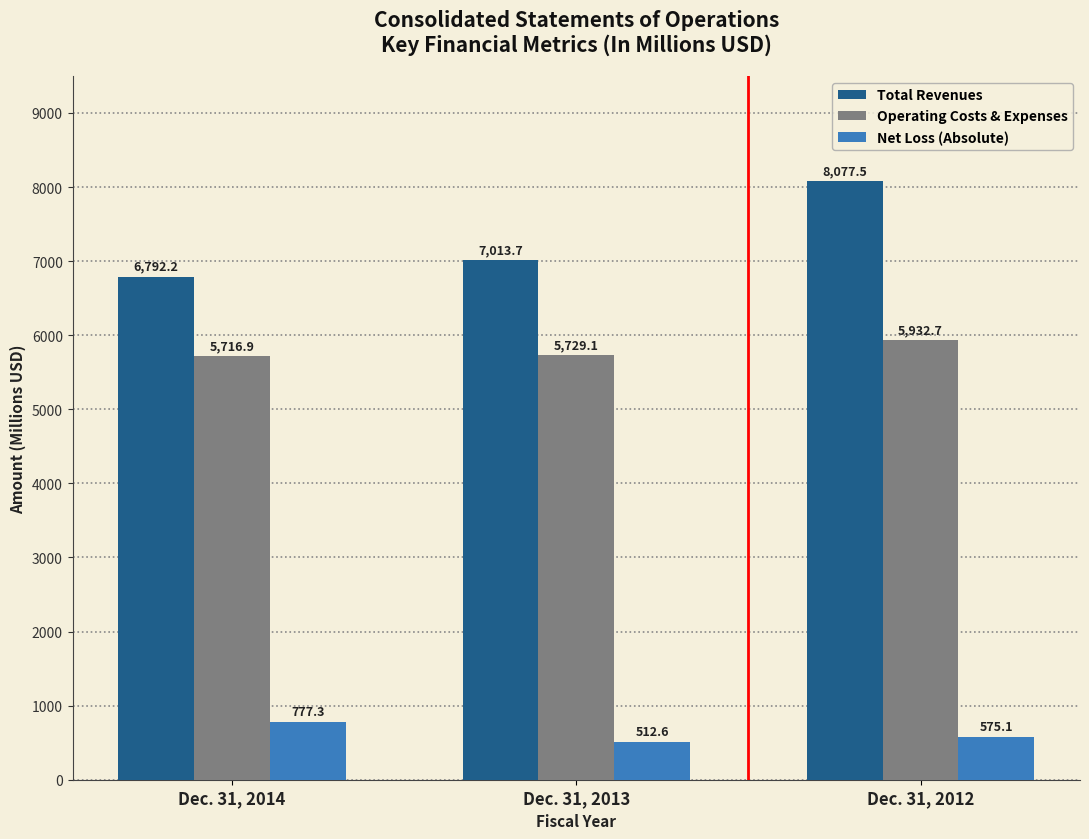

Reading left to right, transcribe all the data shown in this chart.

Total Revenues: Dec. 31, 2014=6792.2	Dec. 31, 2013=7013.7	Dec. 31, 2012=8077.5
Operating Costs & Expenses: Dec. 31, 2014=5716.9	Dec. 31, 2013=5729.1	Dec. 31, 2012=5932.7
Net Loss (Absolute): Dec. 31, 2014=777.3	Dec. 31, 2013=512.6	Dec. 31, 2012=575.1